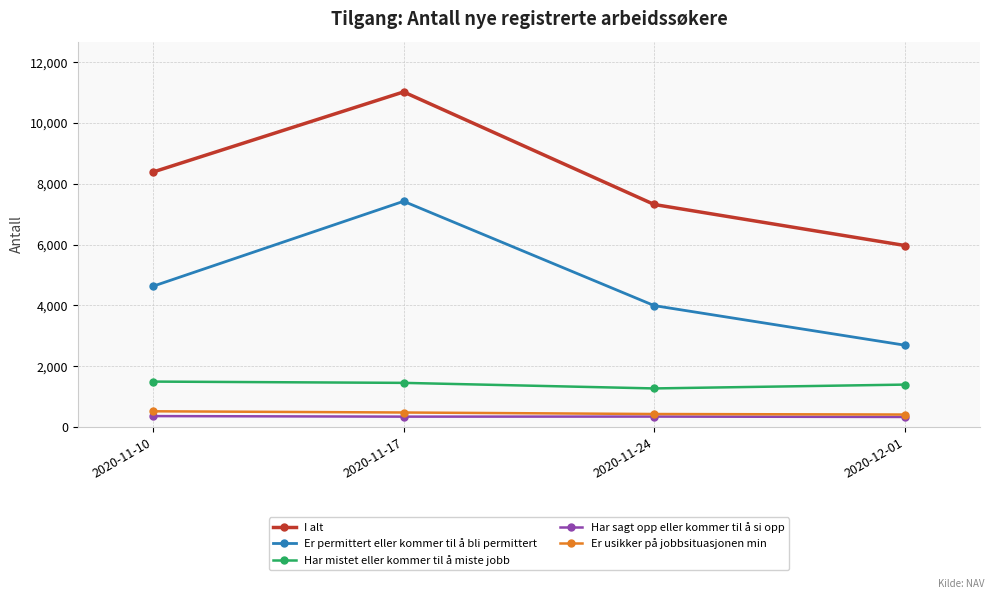

Between 2020-11-24 and 2020-12-01, which series saw the biggest shift?

I alt